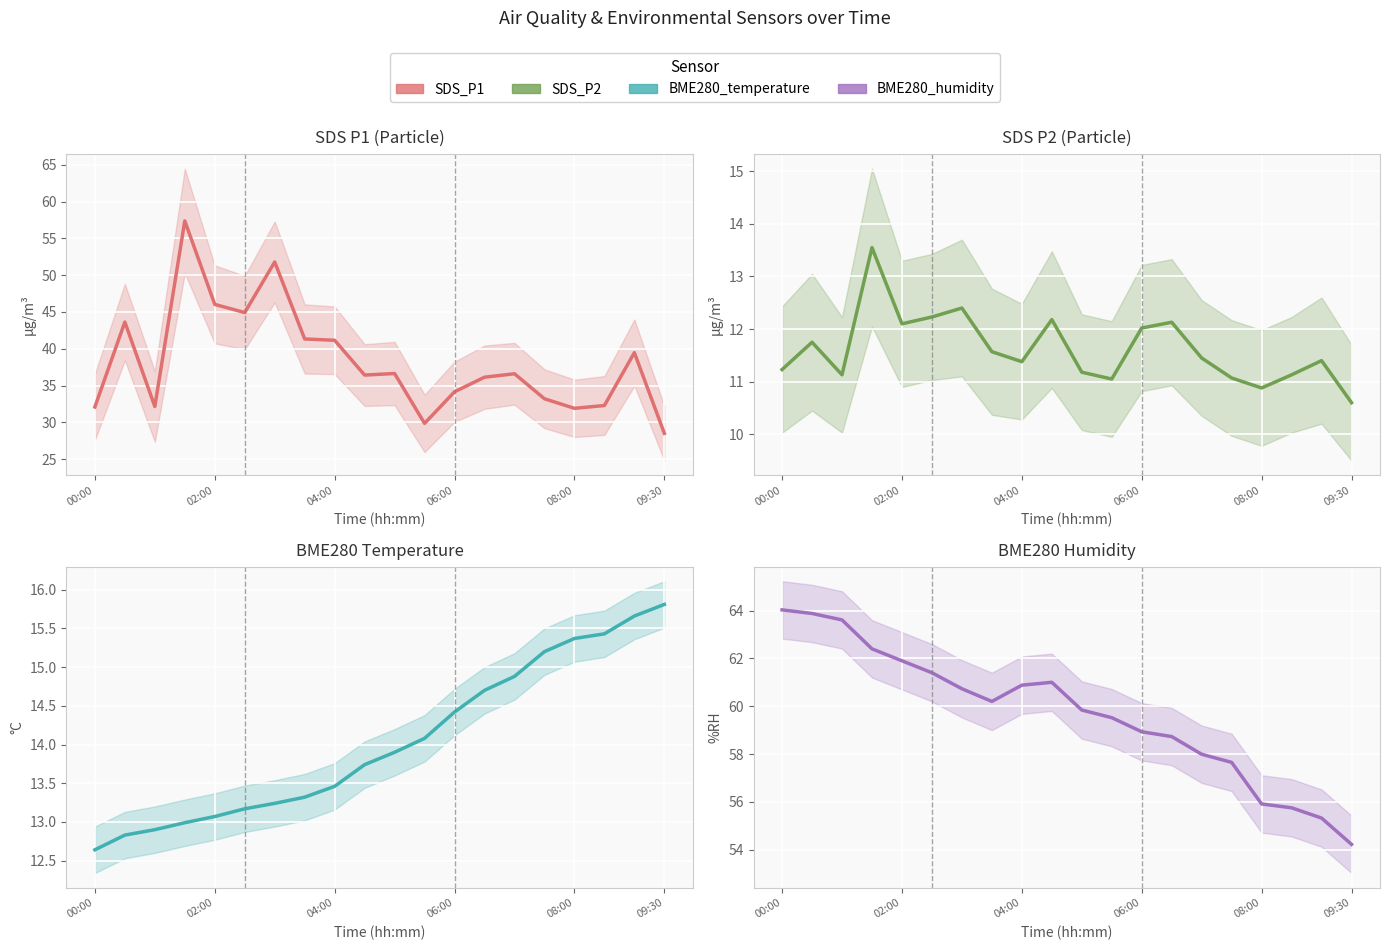

What is the highest value of the SDS_P1 series?

57.4